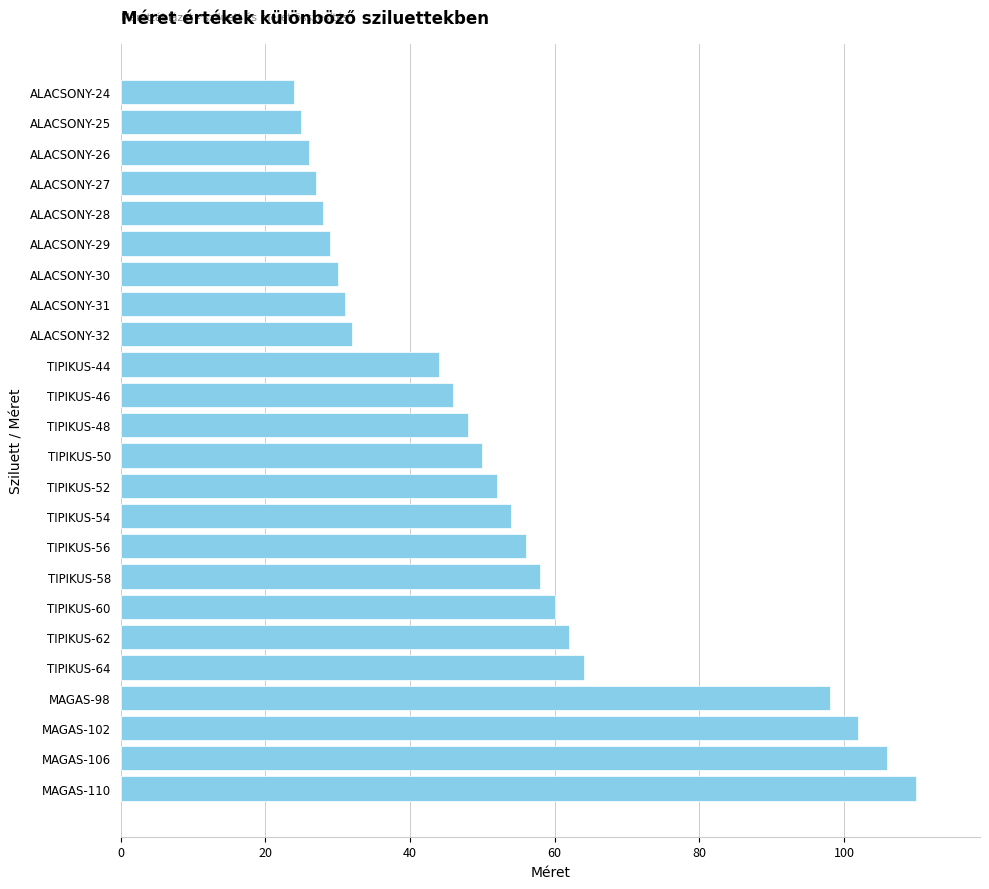

What is the ratio of the value at TIPIKUS-48 to the value at TIPIKUS-54?

0.9